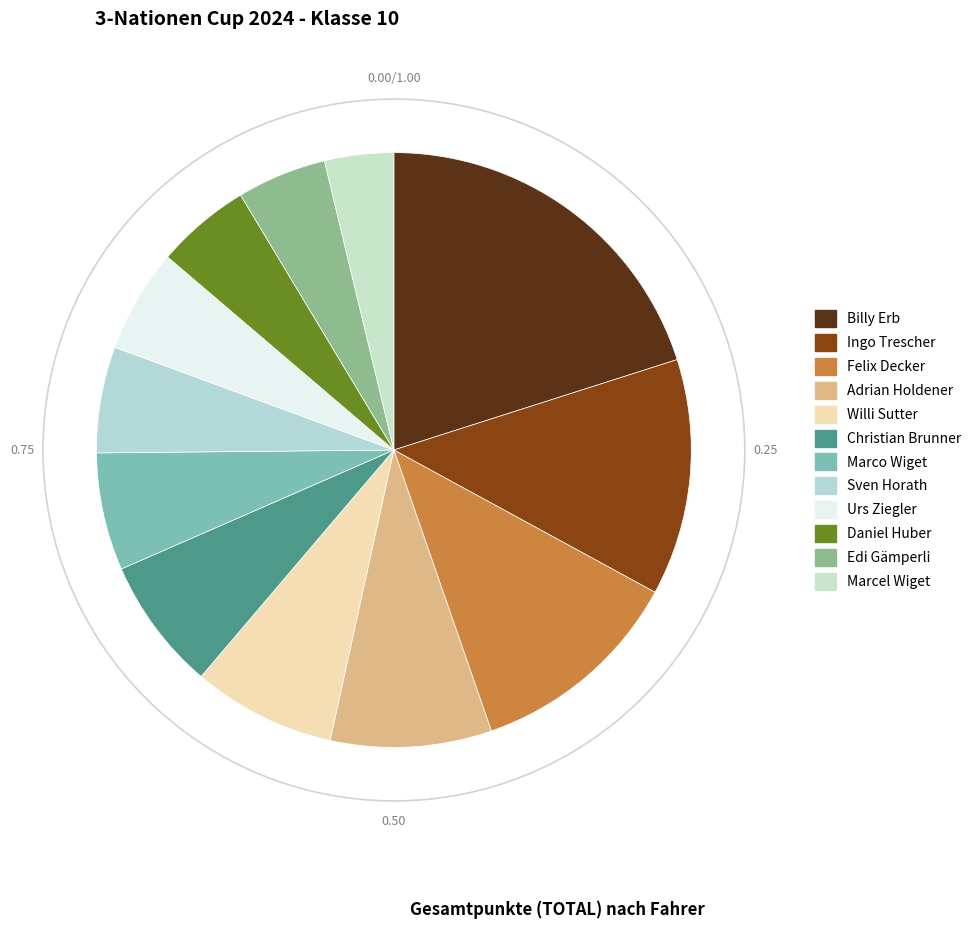

Approximately how many times larger is the value at Daniel Huber compared to Christian Brunner?

0.7